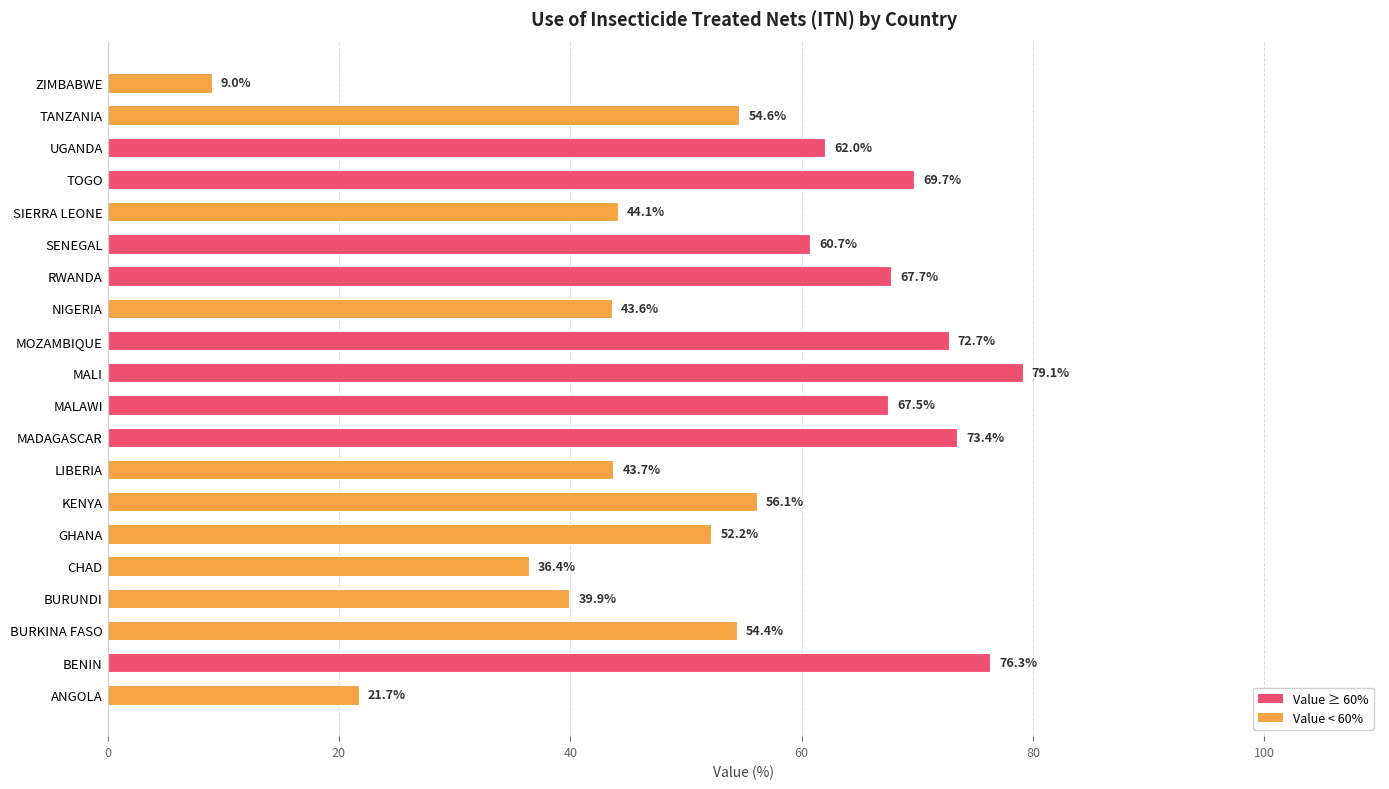

Reading top to bottom, what are all the values shown in this chart?

ZIMBABWE=9.0	TANZANIA=54.6	UGANDA=62.0	TOGO=69.7	SIERRA LEONE=44.1	SENEGAL=60.7	RWANDA=67.7	NIGERIA=43.6	MOZAMBIQUE=72.7	MALI=79.1	MALAWI=67.5	MADAGASCAR=73.4	LIBERIA=43.7	KENYA=56.1	GHANA=52.2	CHAD=36.4	BURUNDI=39.9	BURKINA FASO=54.4	BENIN=76.3	ANGOLA=21.7